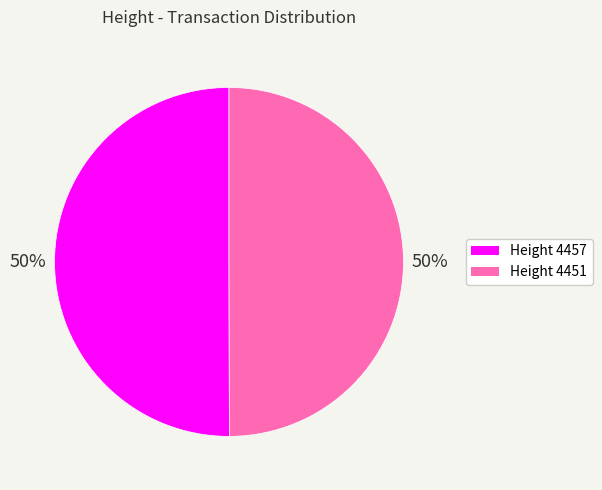

How many slices are in this pie chart?

2